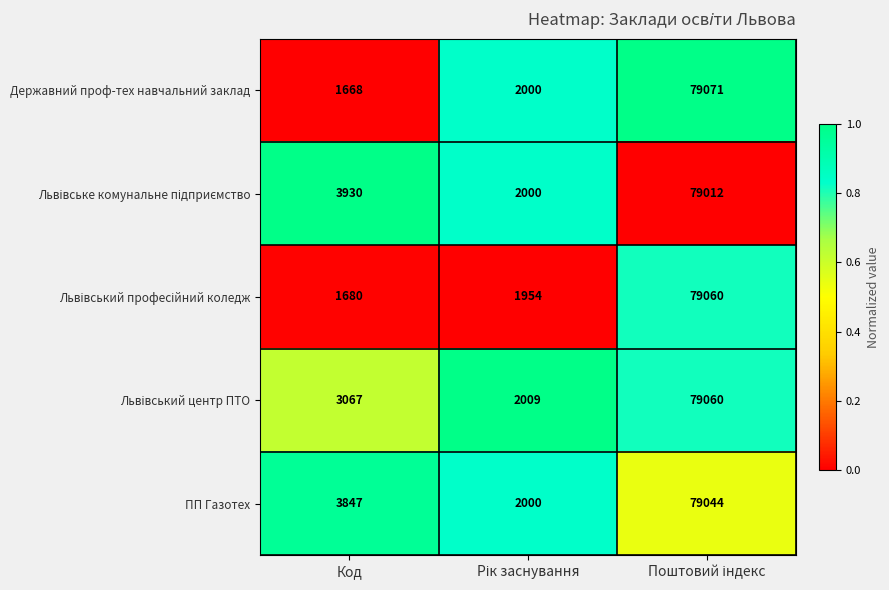

What is the maximum value shown in the chart?

79071